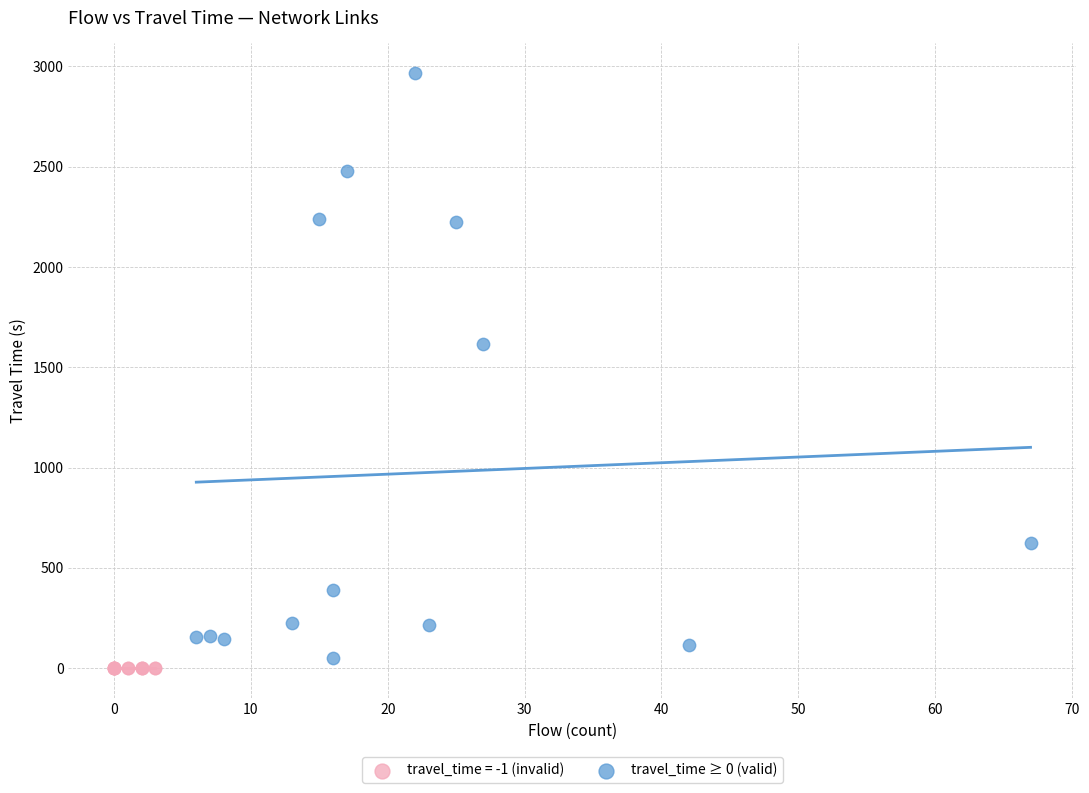

Which series reaches the maximum Y coordinate?

travel_time ≥ 0 (valid)